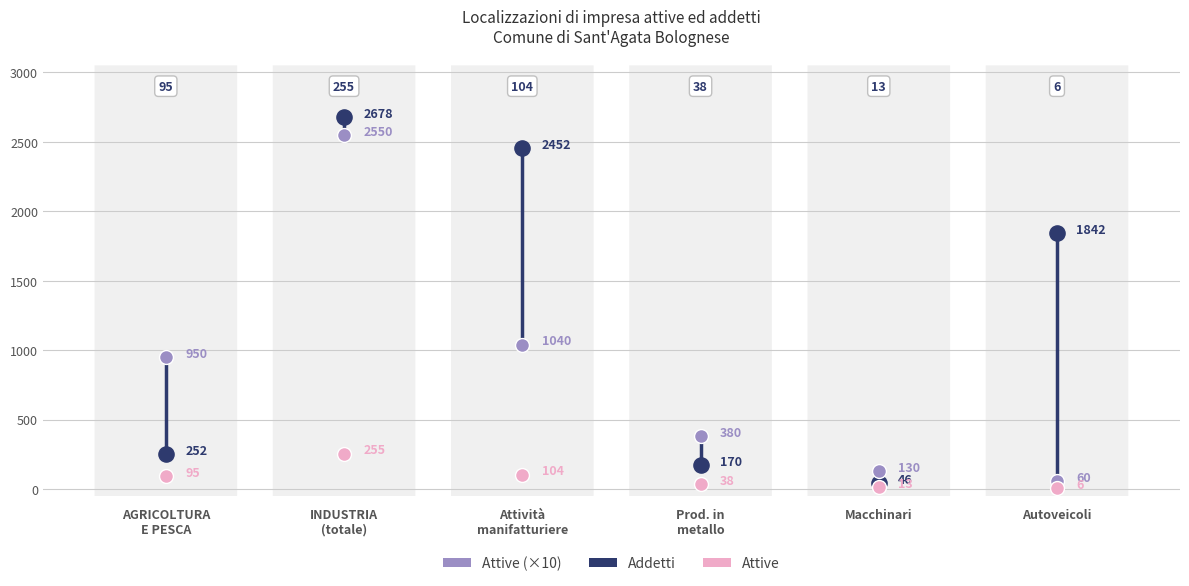

Which series has the largest range (max minus min)?

Addetti